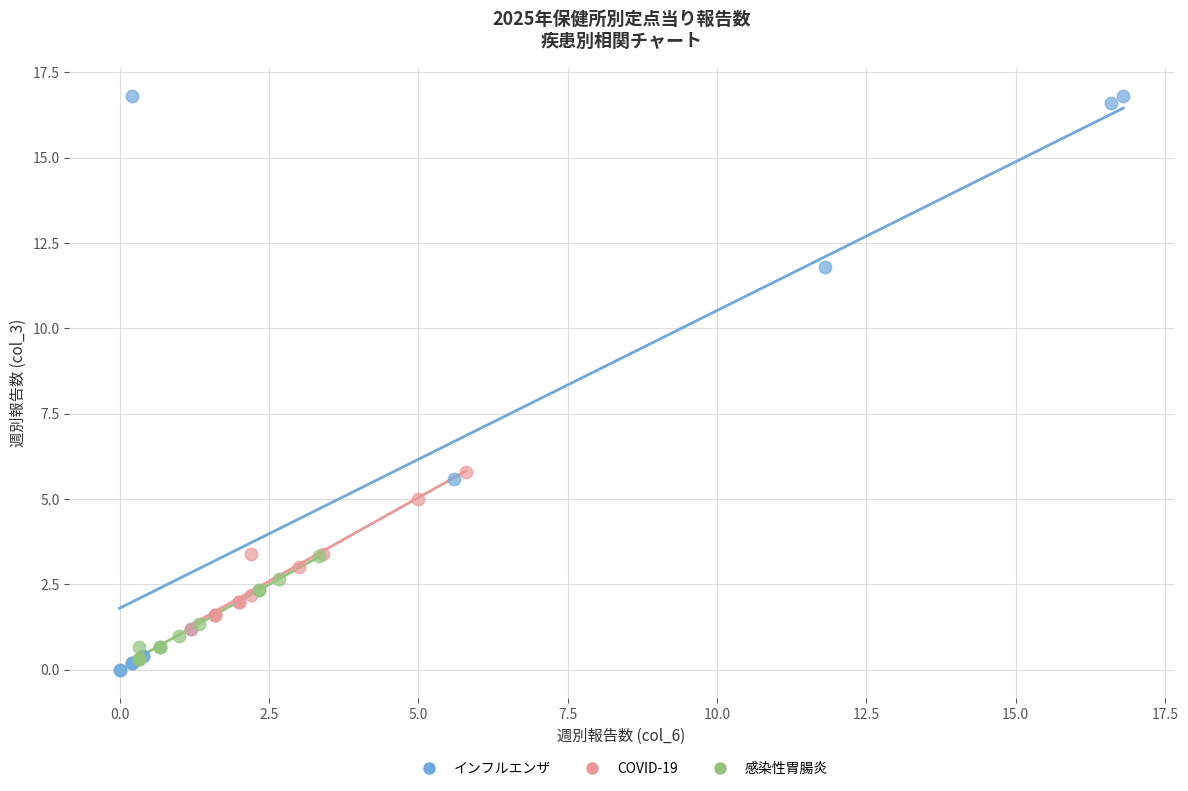

Which series has the largest Y range (max minus min)?

インフルエンザ